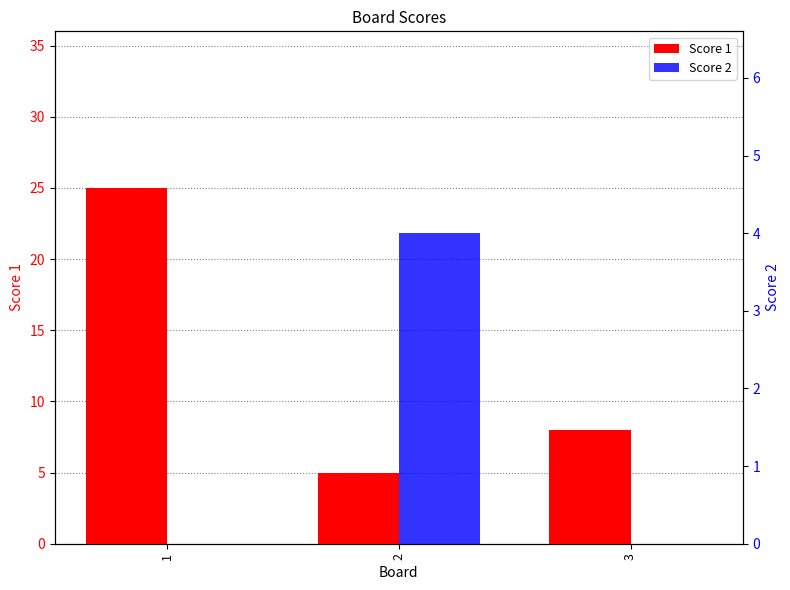

The Score 1 series shows 8 at 2. True or false?

False